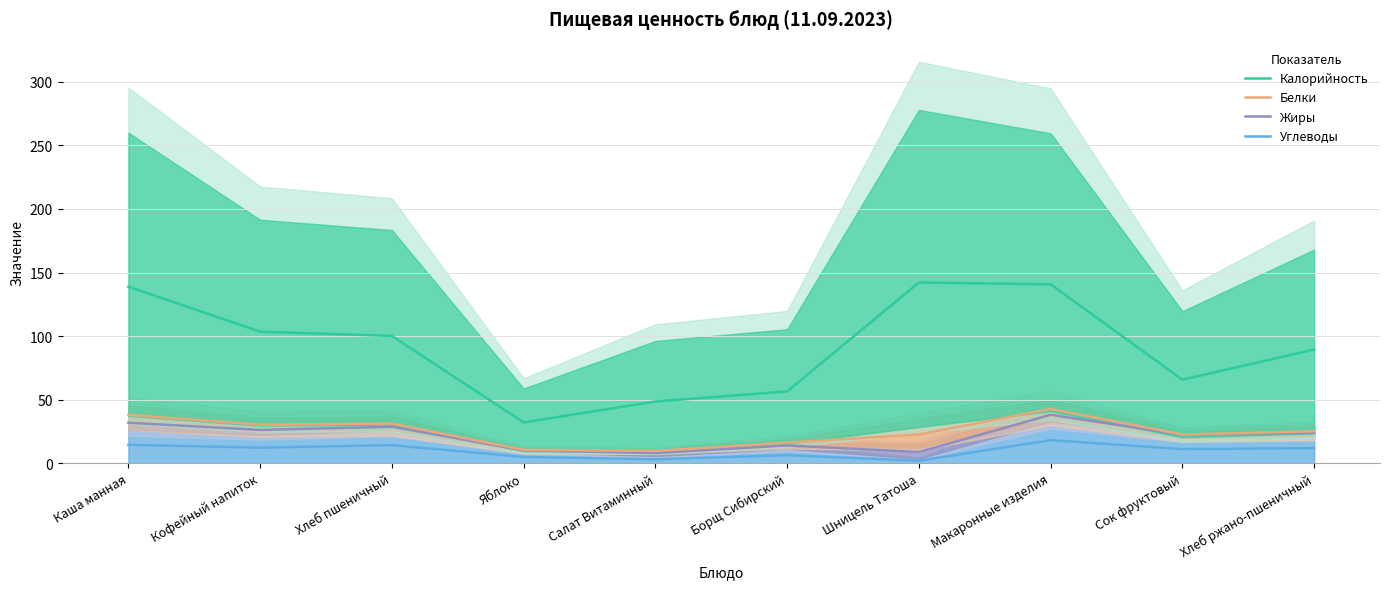

How many lines are shown in the chart?

4